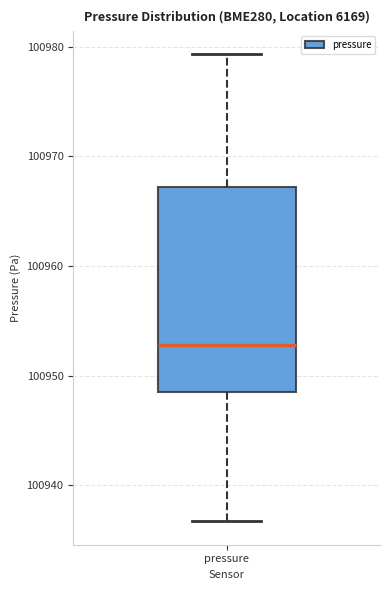

Where does the median line of the box for pressure sit on the y-axis? The values are not printed on the chart, so give them approximately, as read against the axis.

100953